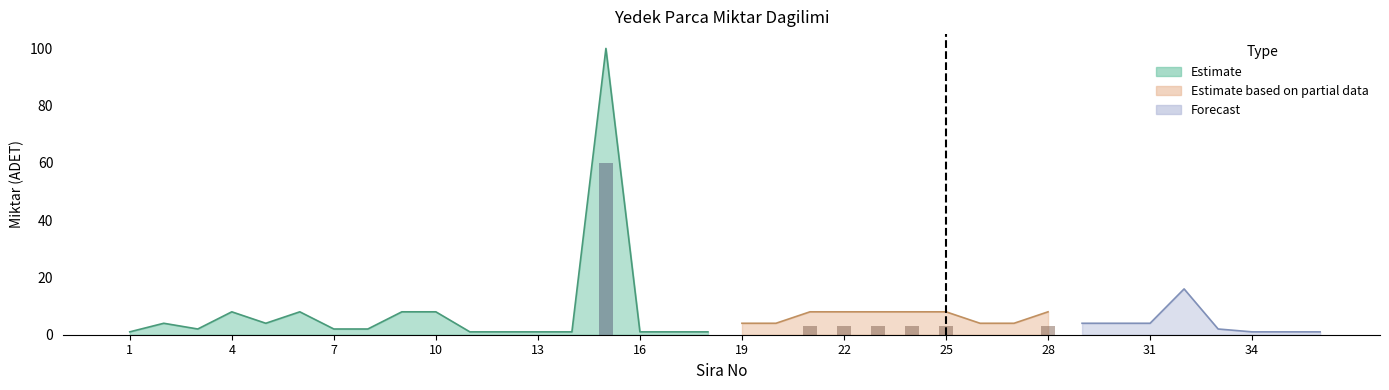

Rank the series by their average value, from highest to lowest.

Estimate, Estimate based on partial data, Forecast